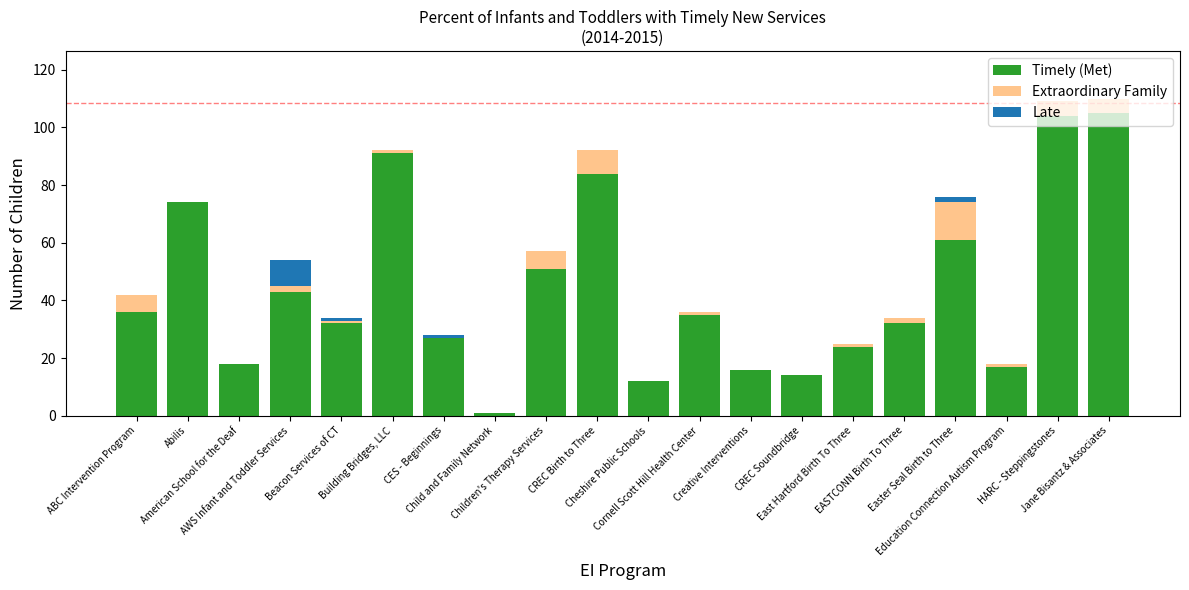

What are all the series names shown in the legend?

Timely (Met), Extraordinary Family, Late